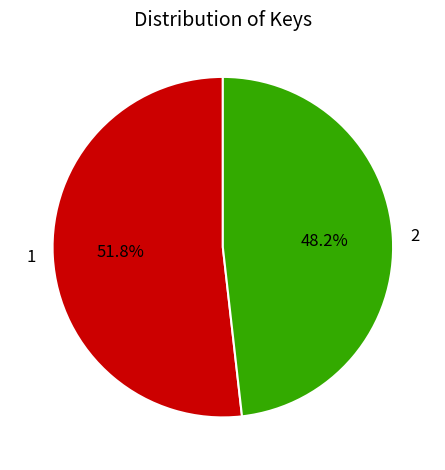

True or false: 2 accounts for 43% of the total.

False